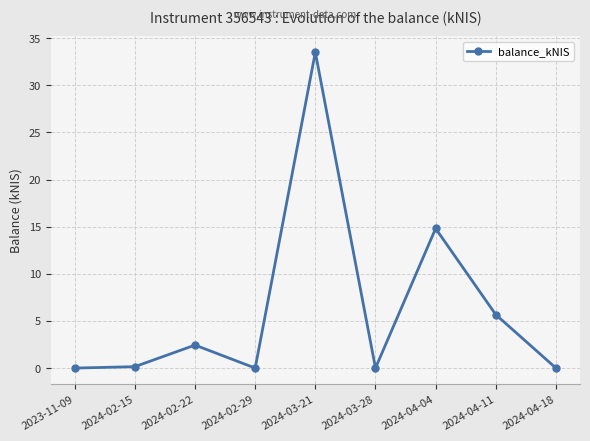

Is this an area chart (filled region under the line)?

No